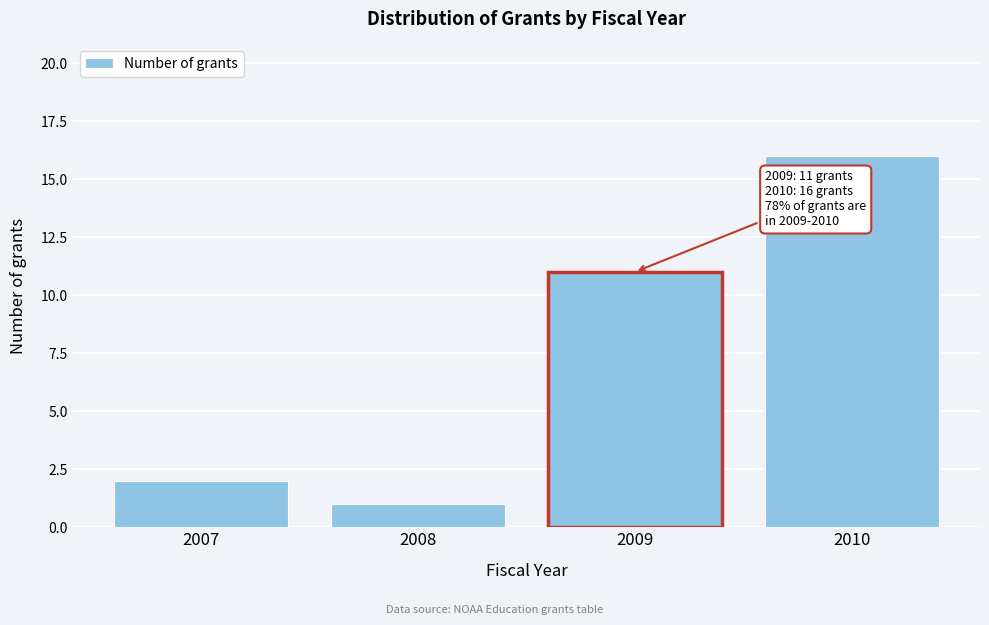

Reading left to right, list all the values displayed in this chart.

2	1	11	16